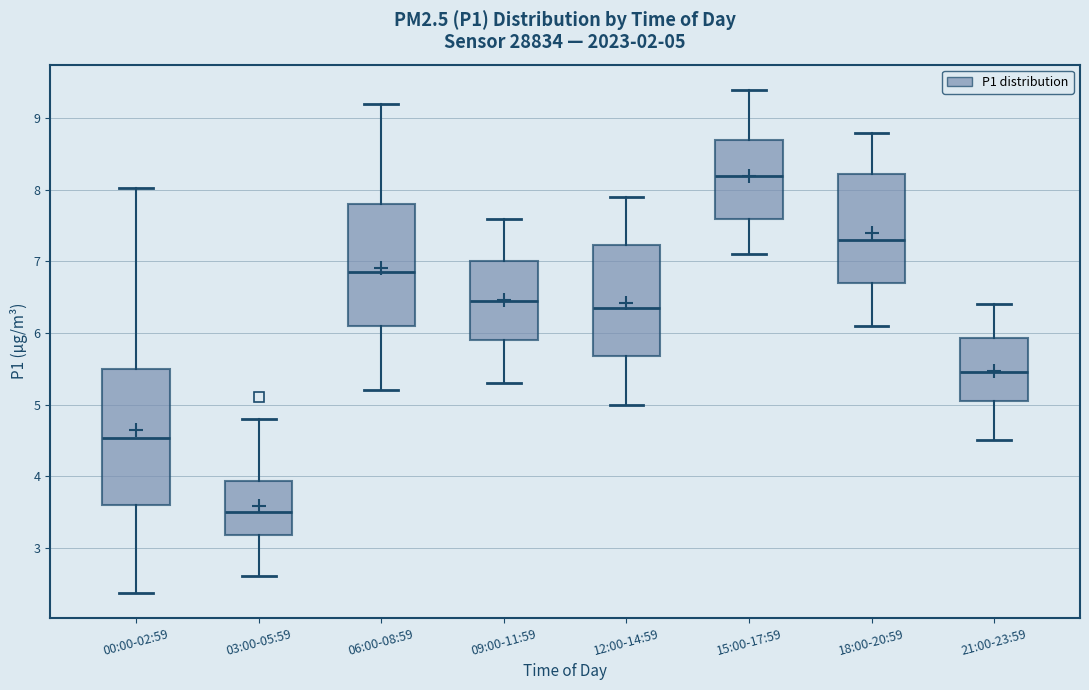

Which box's median line is the lowest?

03:00-05:59